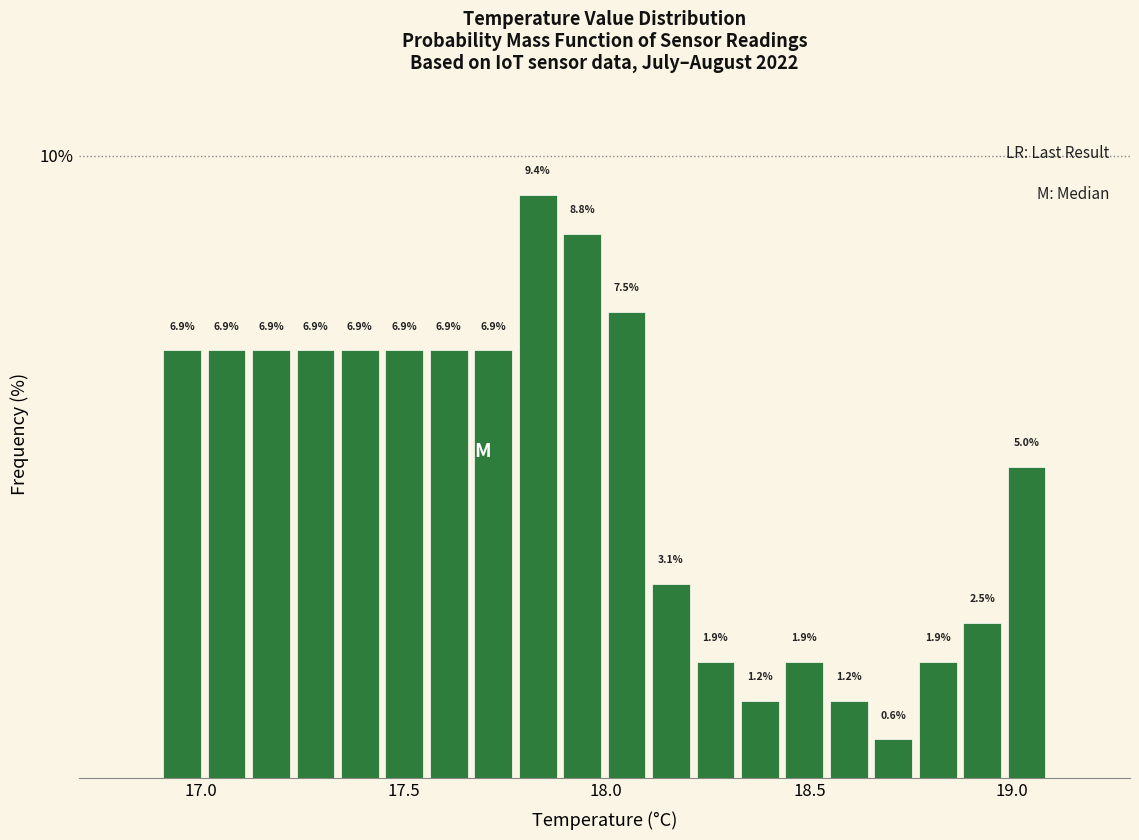

Around what value on the x-axis is the tallest bar? Give the approximate position of its centre, as read against the axis.

17.85